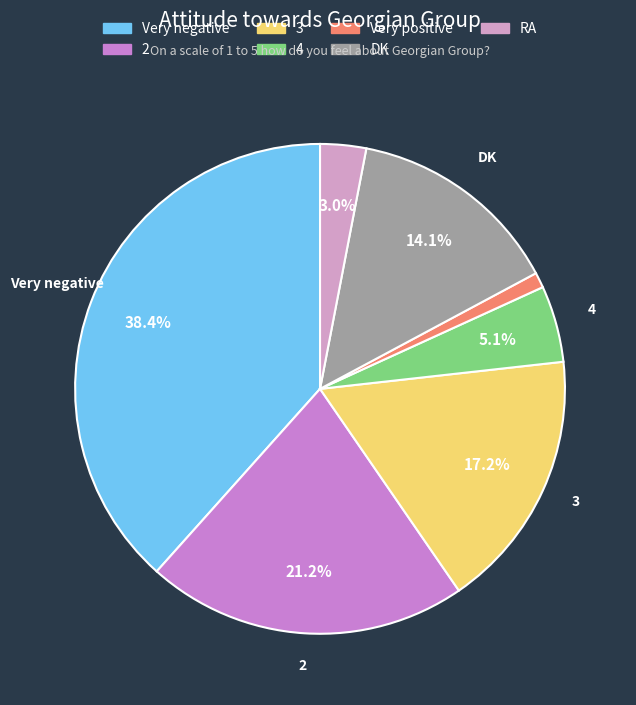

Count the number of slices in the pie.

7